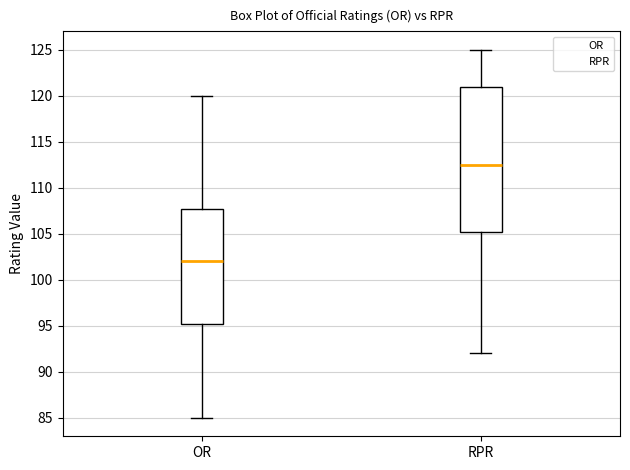

Where does the median line of the box for OR sit on the y-axis? The values are not printed on the chart, so give them approximately, as read against the axis.

102.0